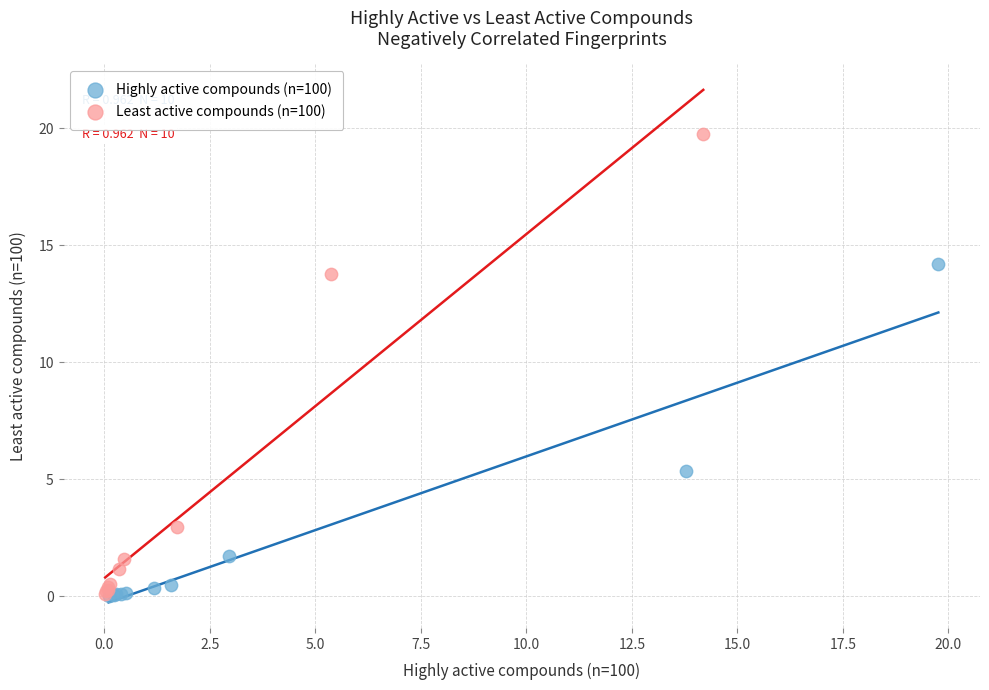

Which series has the largest Y range (max minus min)?

Least active compounds (n=100)